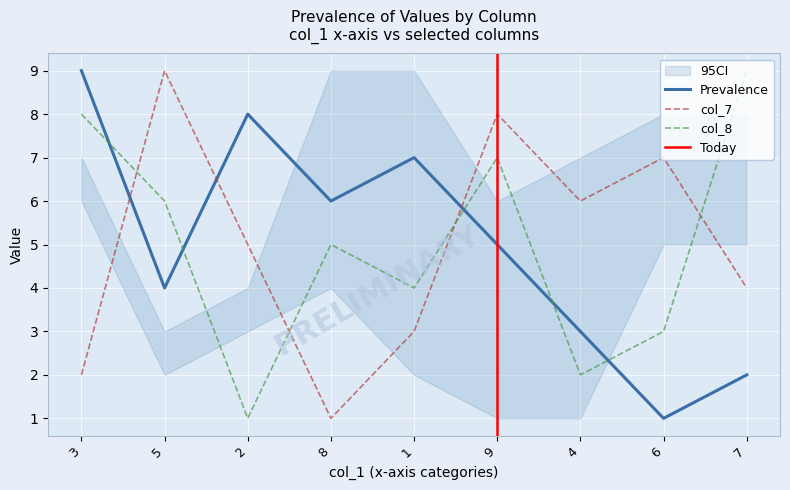

List the labels in order of col_7 value, largest first.

5, 9, 6, 4, 2, 7, 1, 3, 8